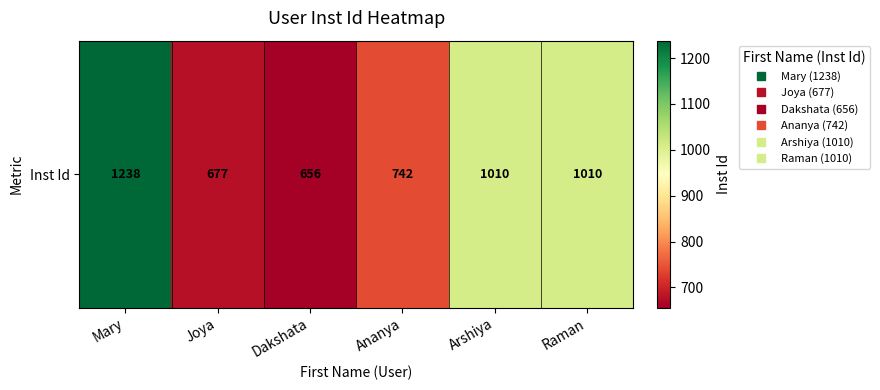

Reading left to right, extract all data points from this chart.

1238	677	656	742	1010	1010